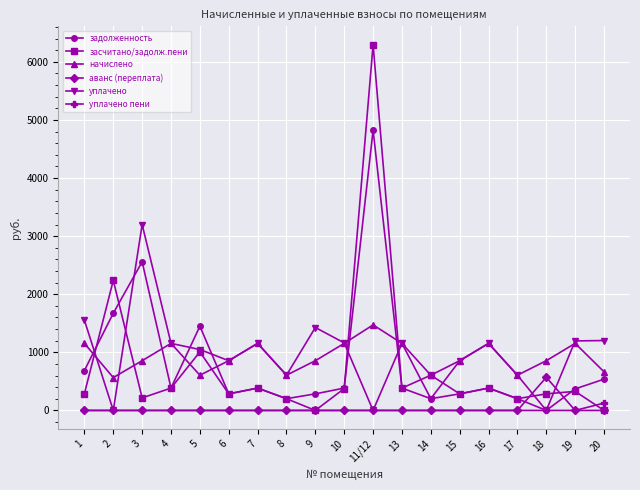

What is the label of the 15th point from the right?

5